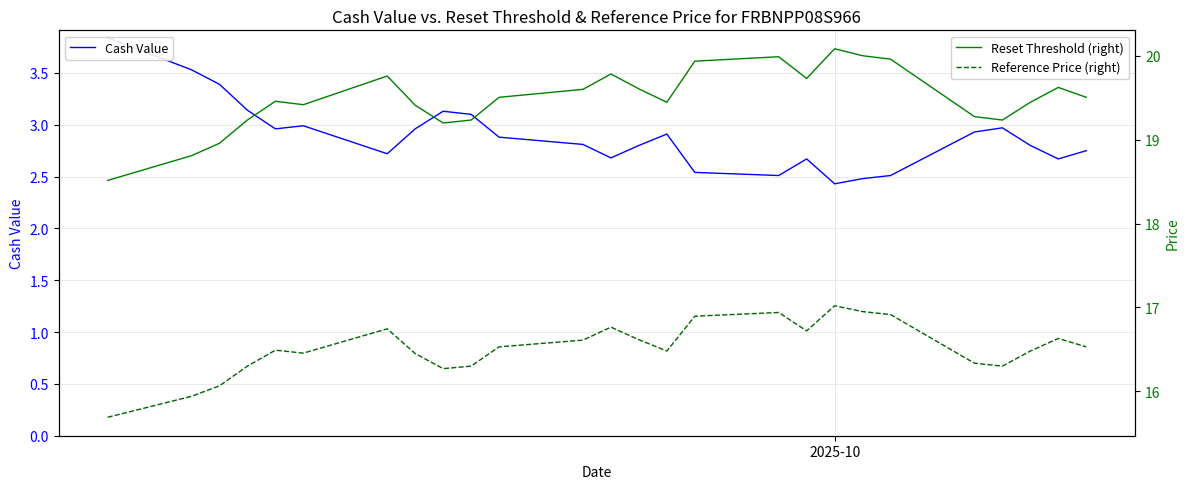

Reading left to right, list all the values displayed in this chart.

Cash Value: 3.8	3.5	3.4	3.1	3.0	3.0	2.7	3.0	3.1	3.1	2.9	2.8	2.7	2.8	2.9	2.5	2.5	2.7	2.4	2.5	2.5	2.9	3.0	2.8	2.7	2.8
Reset Threshold (right): 18.5	18.8	19.0	19.2	19.5	19.4	19.8	19.4	19.2	19.2	19.5	19.6	19.8	19.6	19.4	19.9	20.0	19.7	20.1	20.0	20.0	19.3	19.2	19.4	19.6	19.5
Reference Price (right): 15.7	15.9	16.1	16.3	16.5	16.5	16.7	16.4	16.3	16.3	16.5	16.6	16.8	16.6	16.5	16.9	16.9	16.7	17.0	16.9	16.9	16.3	16.3	16.5	16.6	16.5